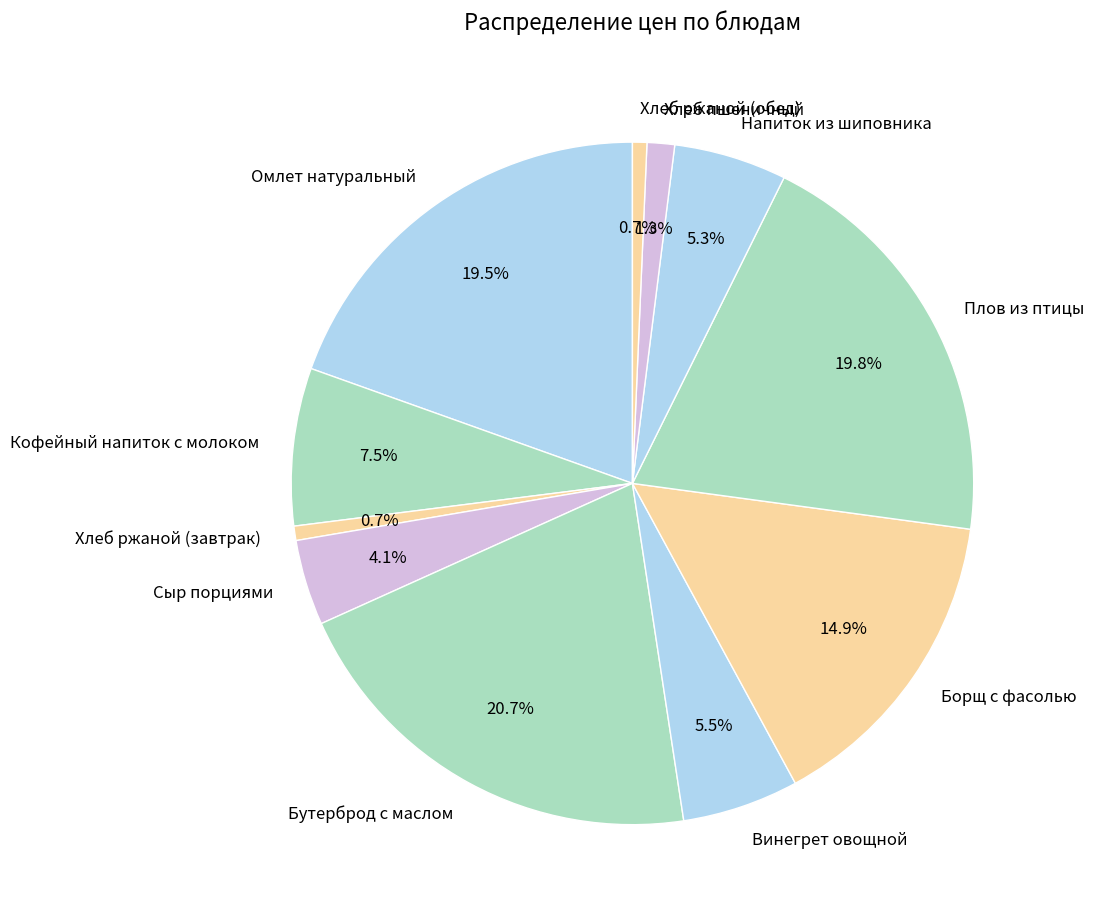

Between Винегрет овощной and Хлеб пшеничный, which is larger?

Винегрет овощной